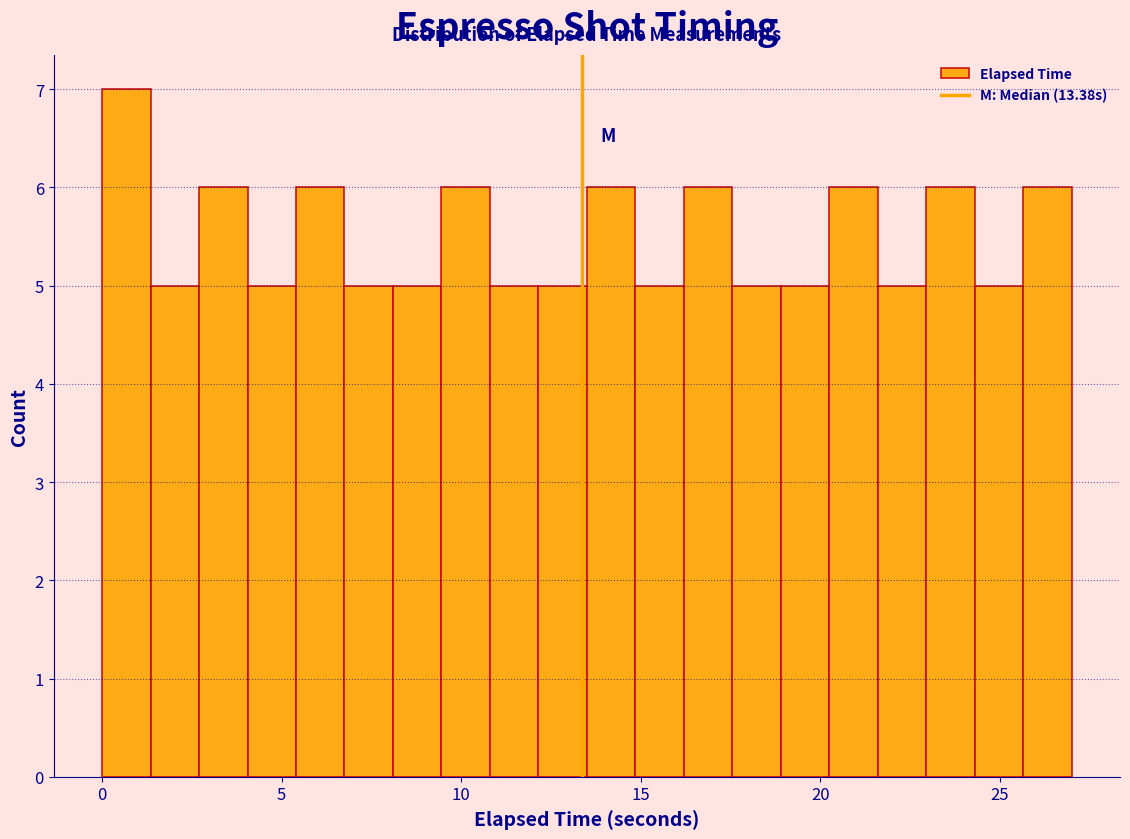

Read against the x-axis, roughly where is the centre of the tallest bar?

0.5